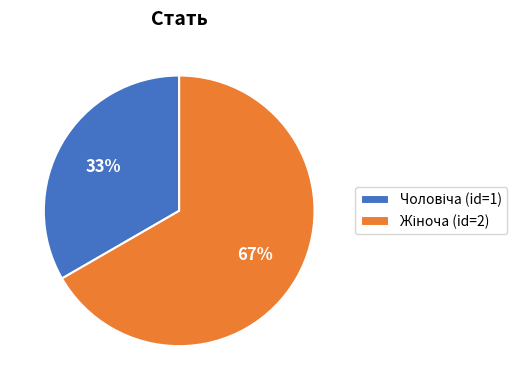

To the nearest percent, what is the average slice percentage?

50%